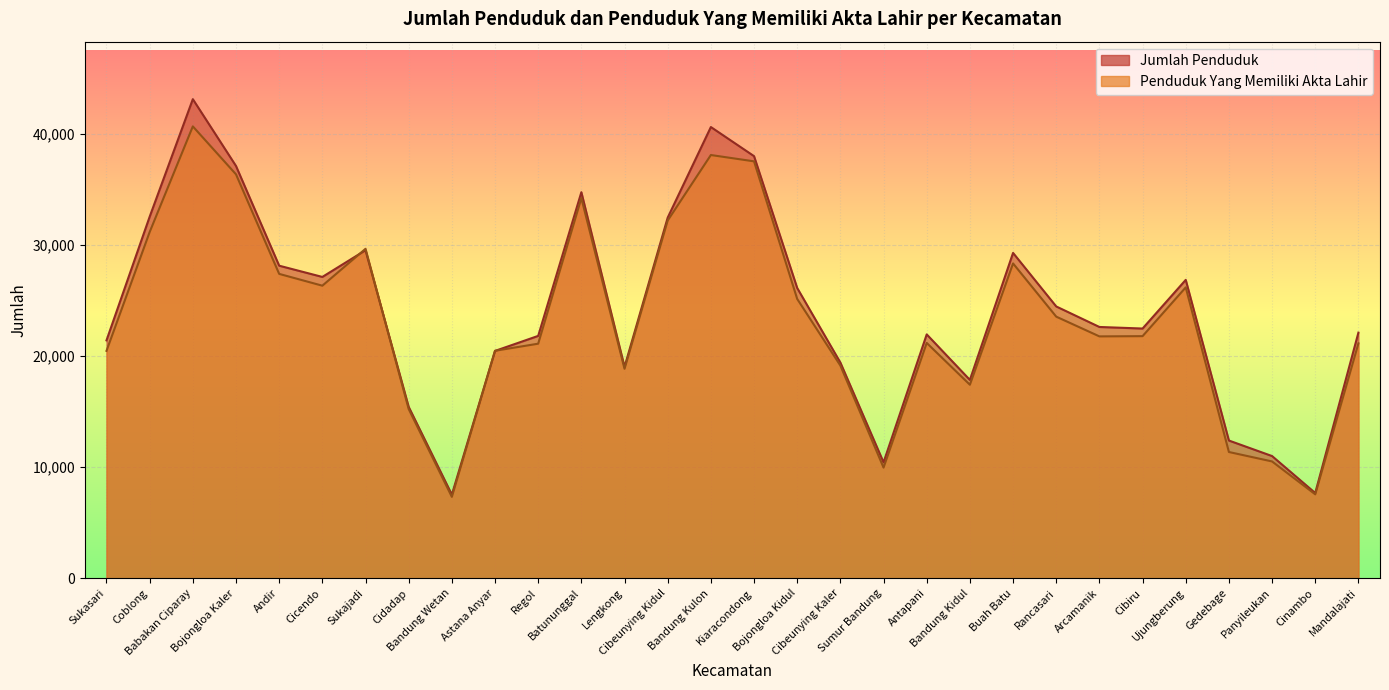

What is the lowest value of the Jumlah Penduduk series?

7522